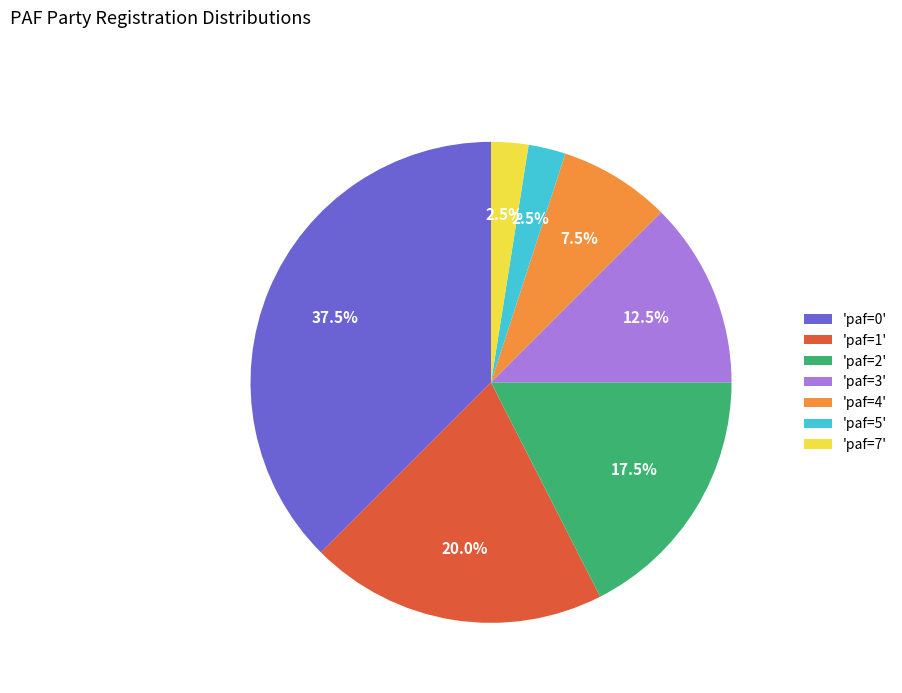

How many segments does this pie chart have?

7